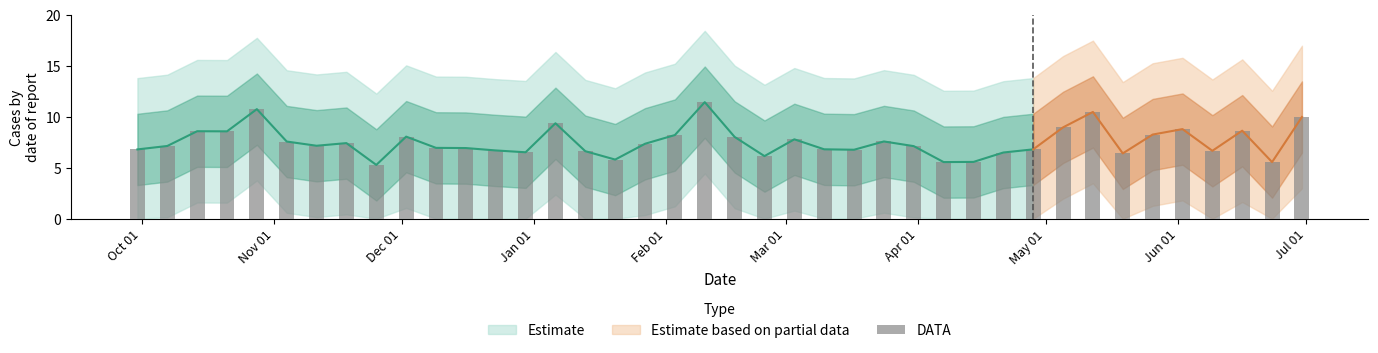

What is the difference between the values at 2020-10-21 and 2021-03-31?

1.5